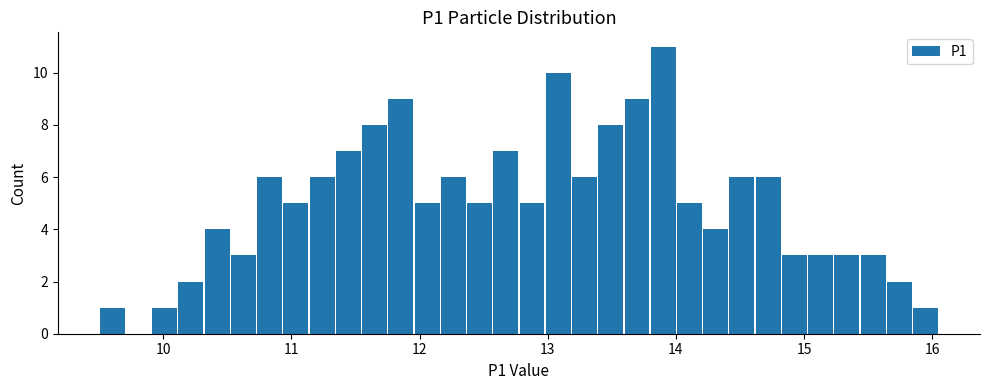

Around what value on the x-axis is the tallest bar? Give the approximate position of its centre, as read against the axis.

13.9